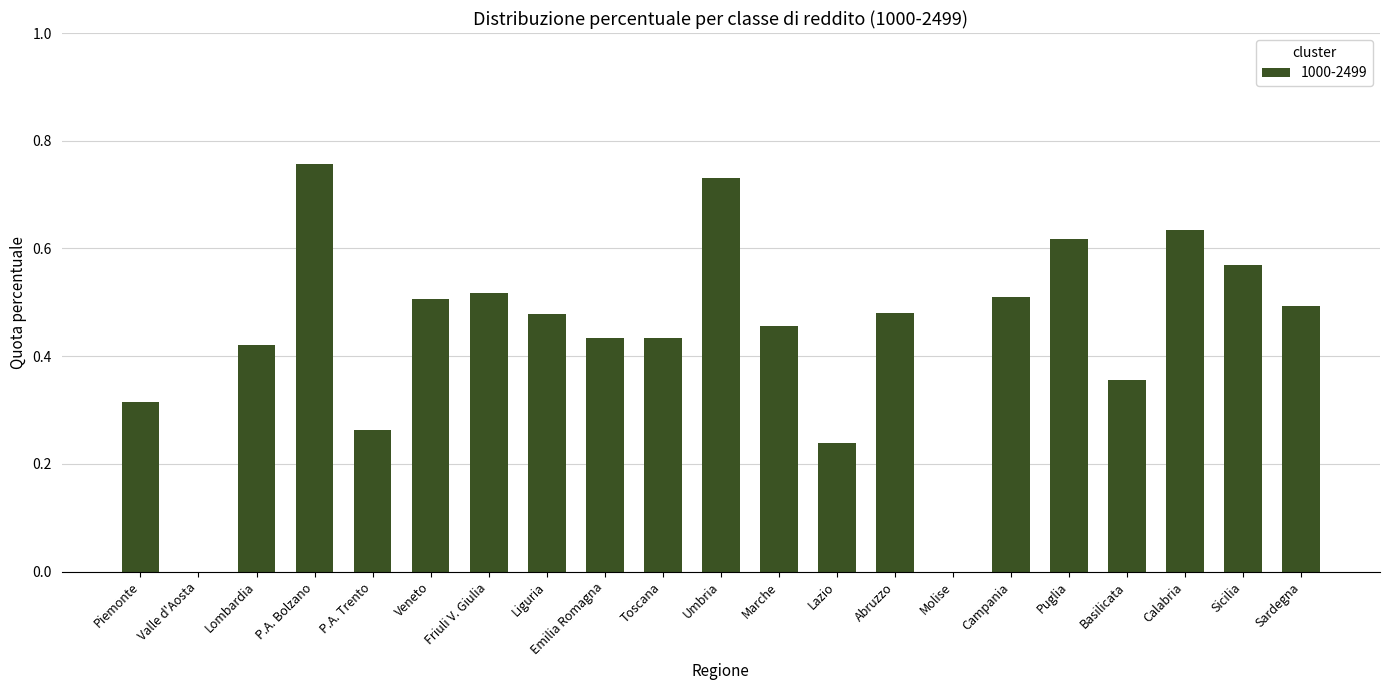

What is the sum of all values?

9.2